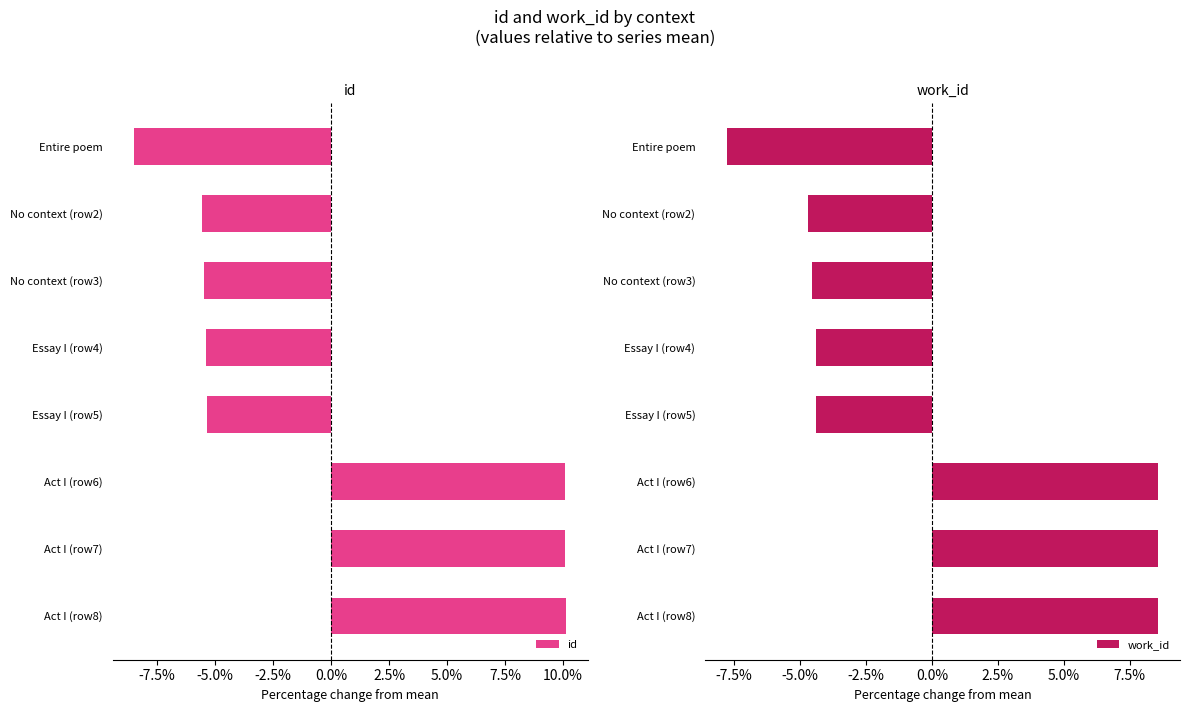

What is the difference between the id values at Entire poem and Essay I (row4)?

3.1